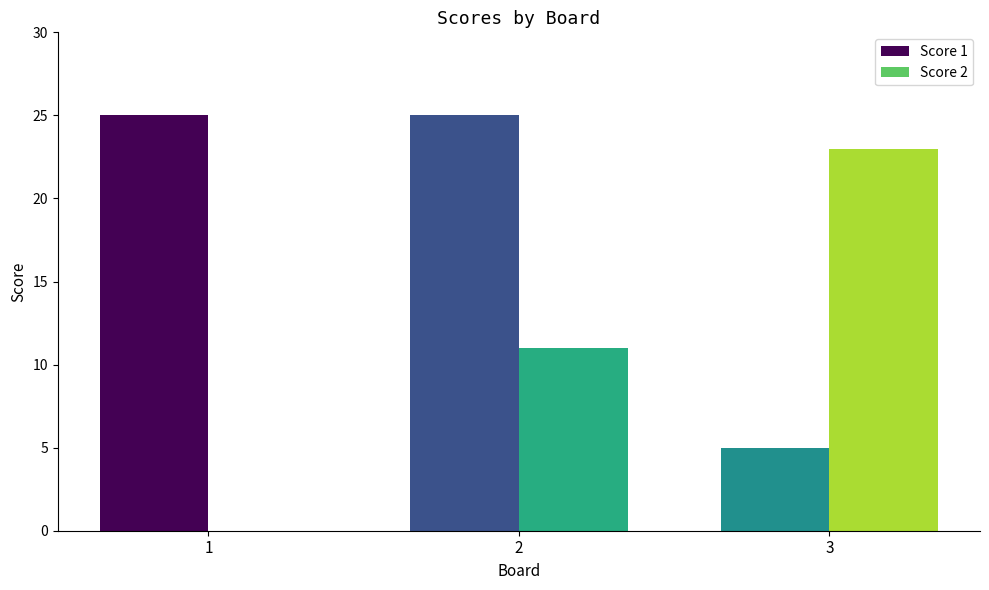

What is the sum of all Score 2 values?

34